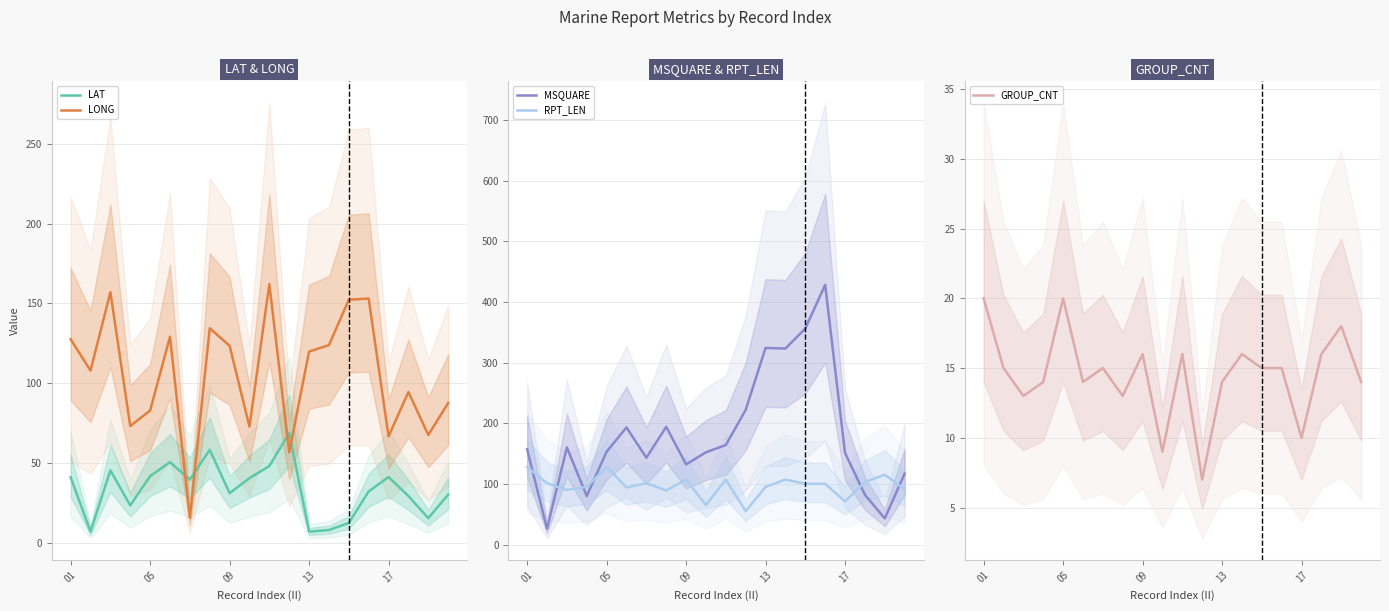

What is the difference between the LAT values at 13 and 17?

34.2